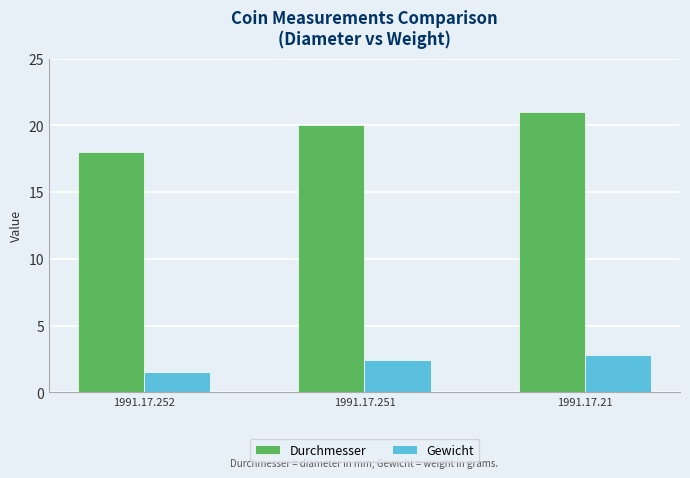

Does the chart contain stacked bars?

No